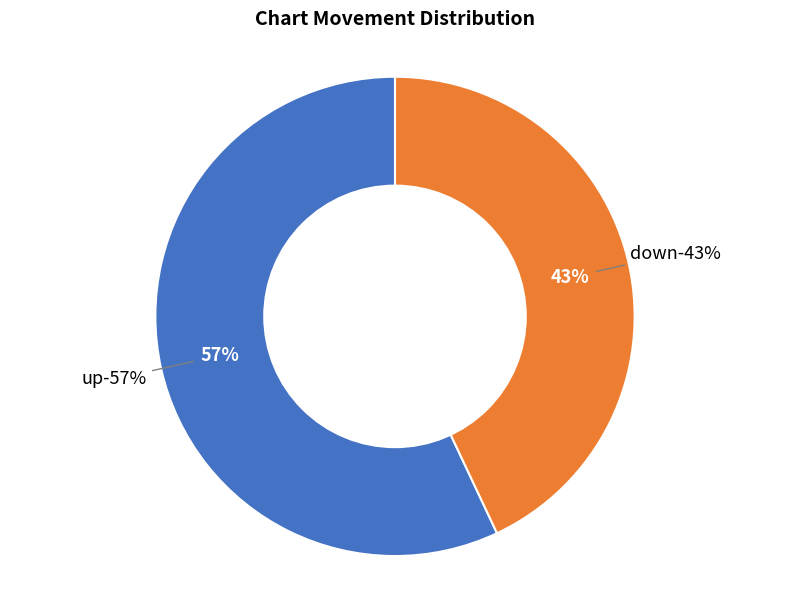

How many slices are in this pie chart?

2